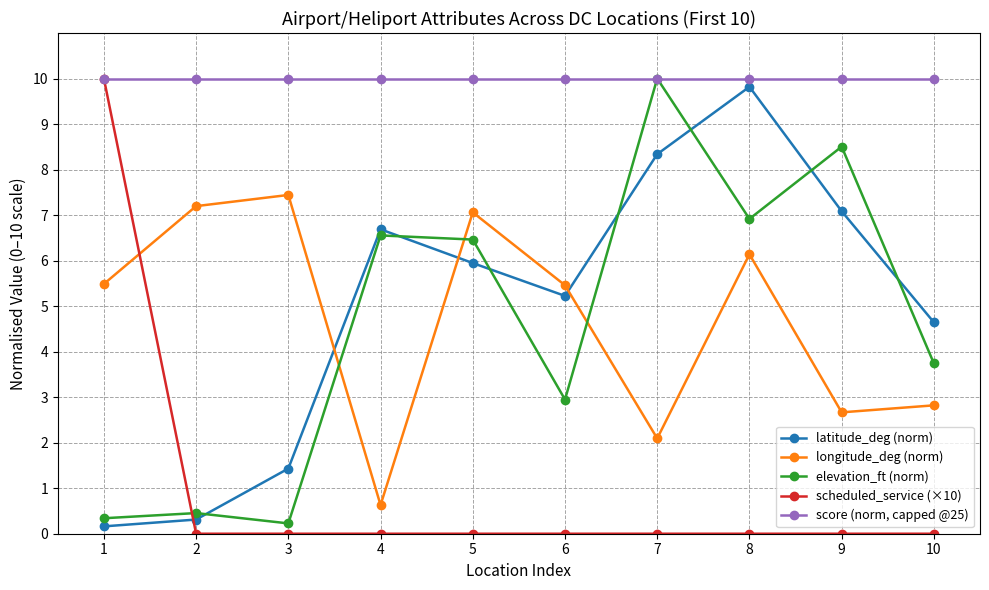

What is the maximum value shown in the chart?

10.0